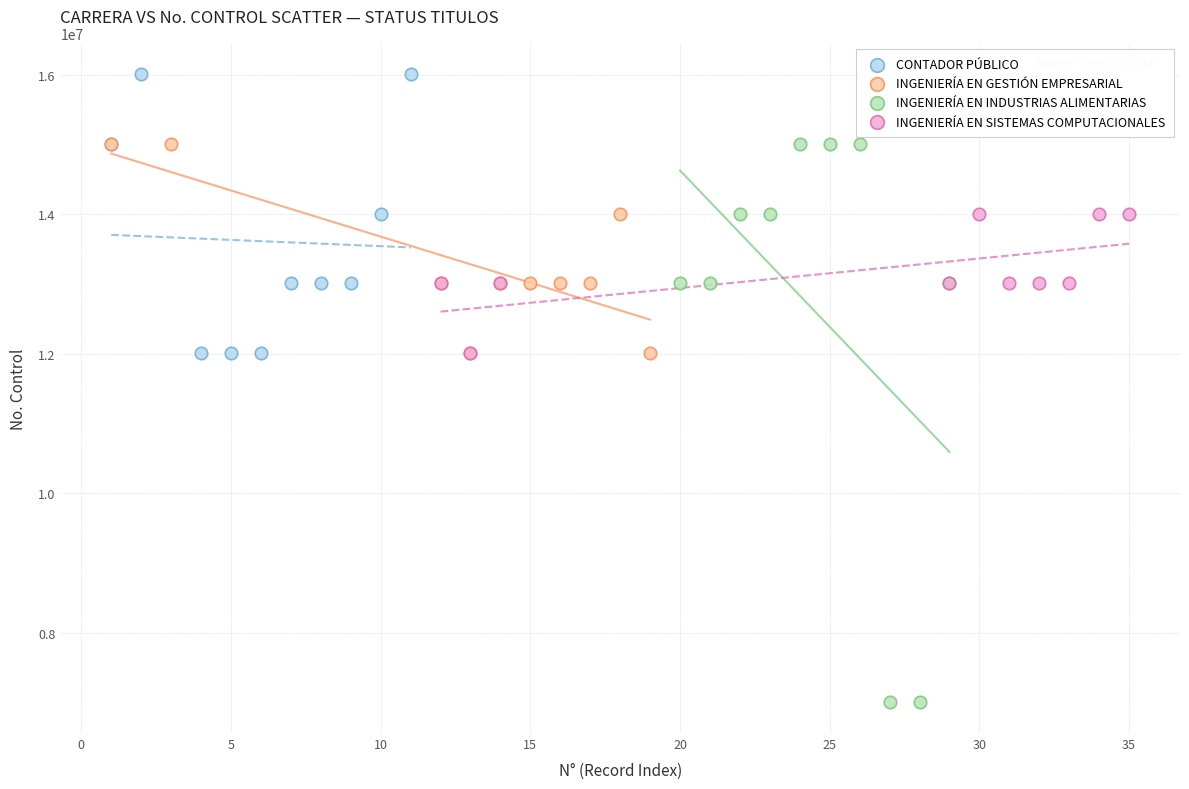

Which series reaches the maximum Y coordinate?

CONTADOR PÚBLICO